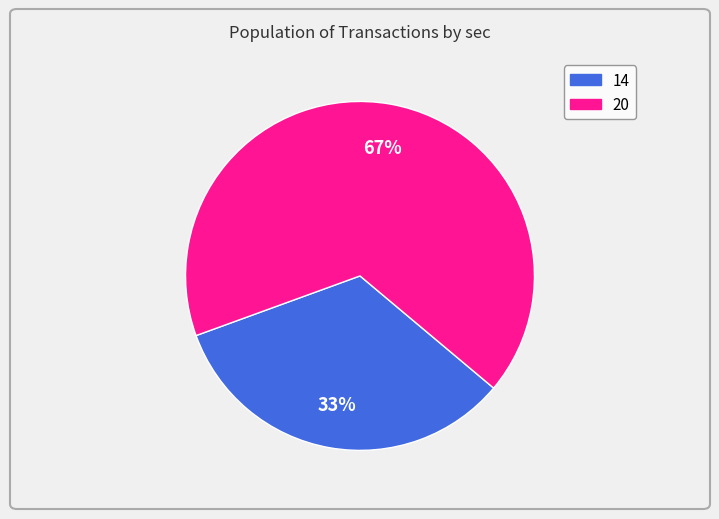

To the nearest percent, what percentage of the pie is 14?

33%